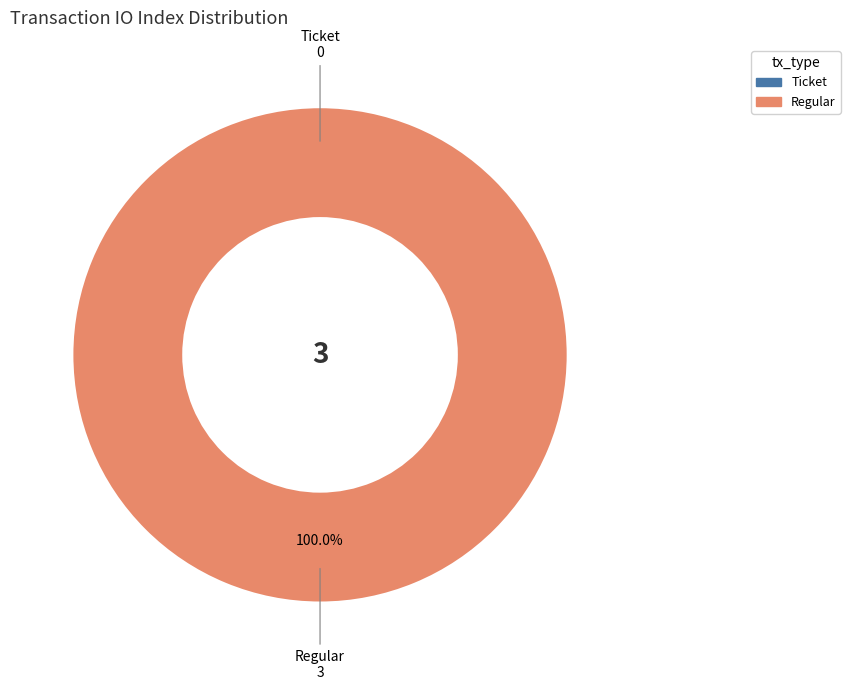

How many segments does this pie chart have?

2